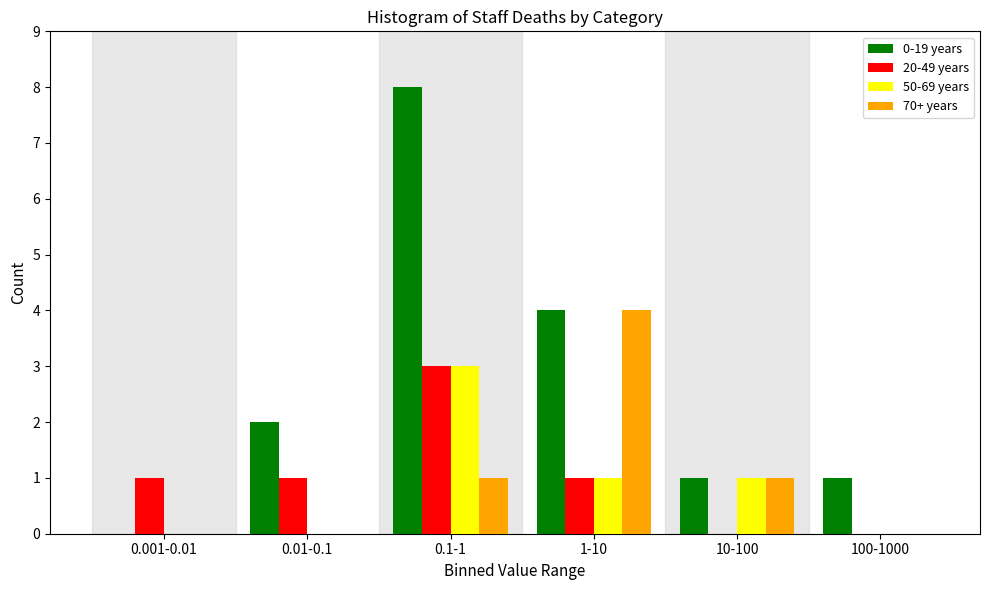

Reading left to right, transcribe all the data shown in this chart.

0-19 years: 0.001-0.01=0	0.01-0.1=2	0.1-1=8	1-10=4	10-100=1	100-1000=1
20-49 years: 0.001-0.01=1	0.01-0.1=1	0.1-1=3	1-10=1	10-100=0	100-1000=0
50-69 years: 0.001-0.01=0	0.01-0.1=0	0.1-1=3	1-10=1	10-100=1	100-1000=0
70+ years: 0.001-0.01=0	0.01-0.1=0	0.1-1=1	1-10=4	10-100=1	100-1000=0